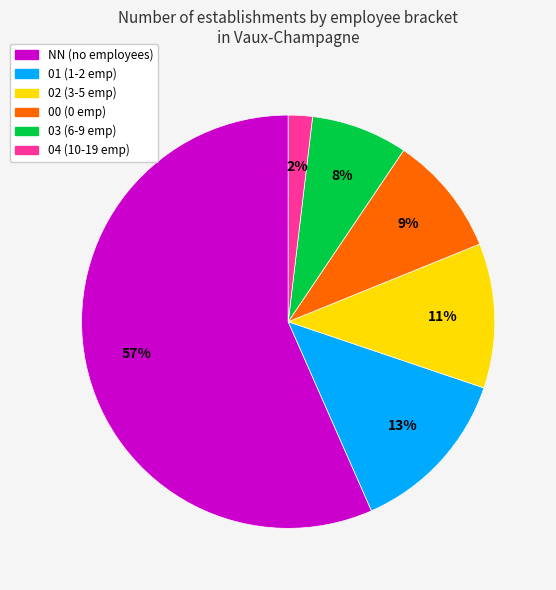

To the nearest percent, what is the difference between the largest and smallest slice percentages?

55%